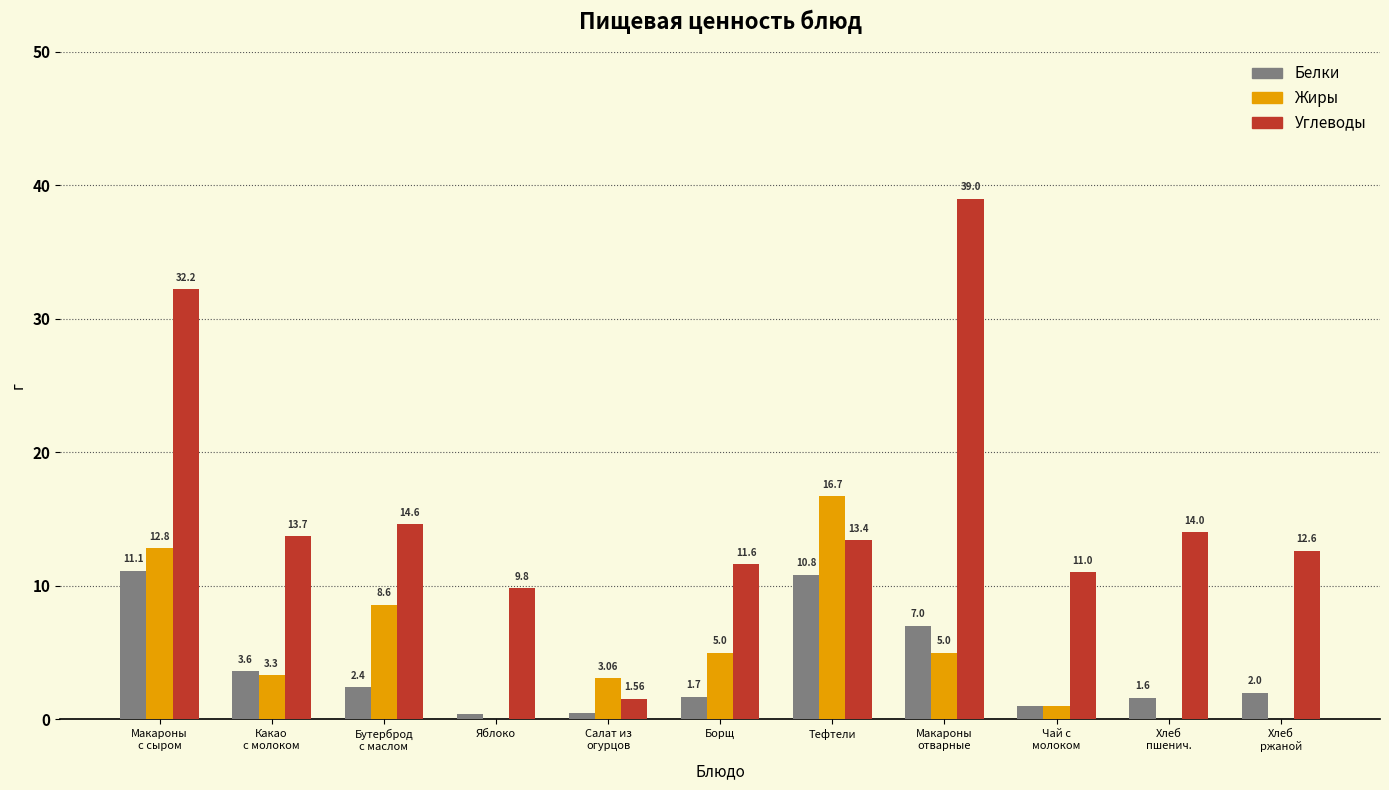

Which series has the widest spread of values?

Углеводы